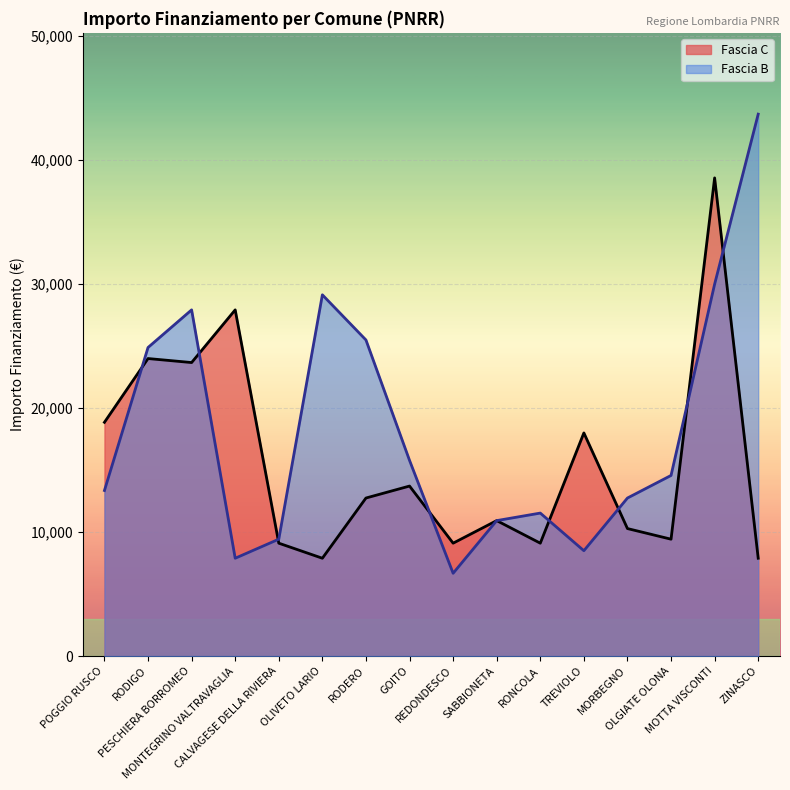

True or false: Fascia B has a value of 10681 at PESCHIERA BORROMEO.

False